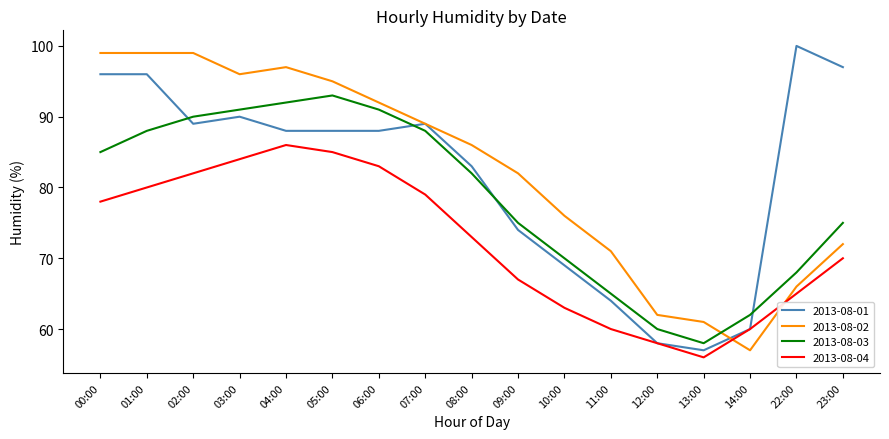

What is the difference between the maximum and second lowest values in the 2013-08-04 series?

28